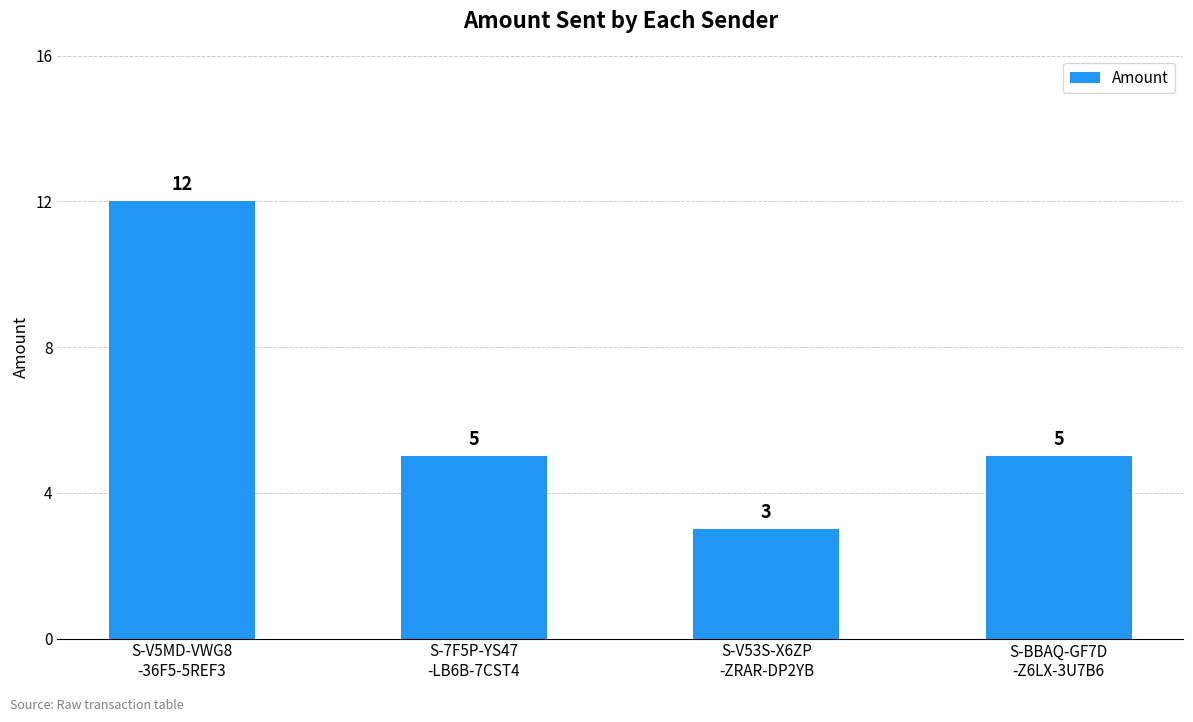

Count the number of categories in the chart.

4